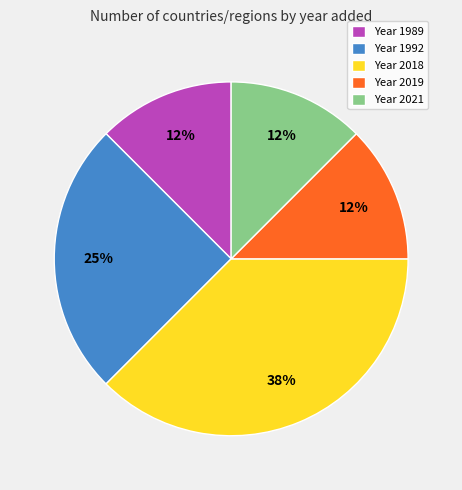

Is it true that Year 2018 is 38% of the pie?

True